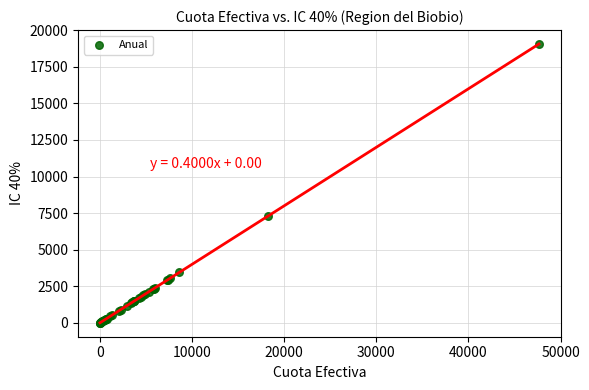

What Y value in the scatter plot is closest to 9528?

7290.3